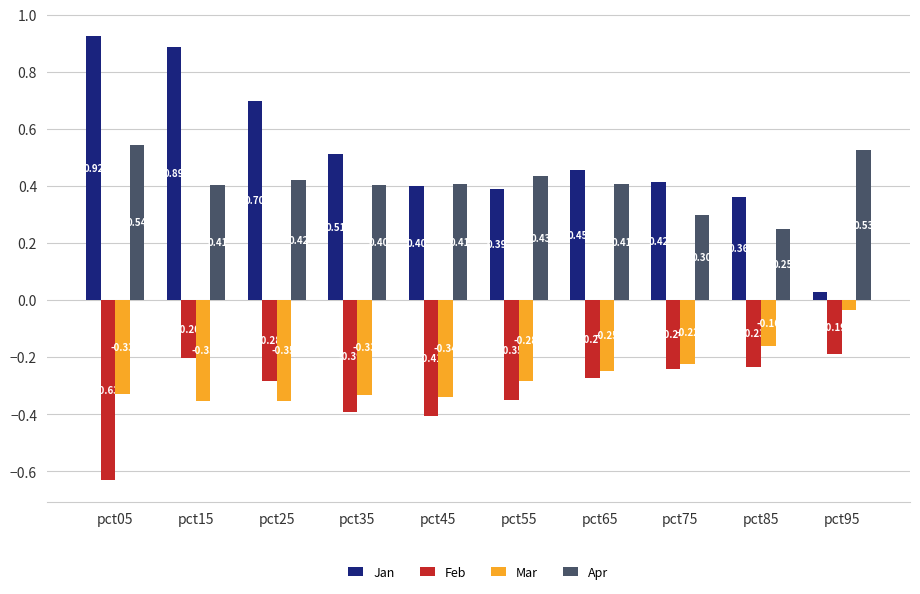

What is the sum of the Jan values at pct65 and pct55?

0.8